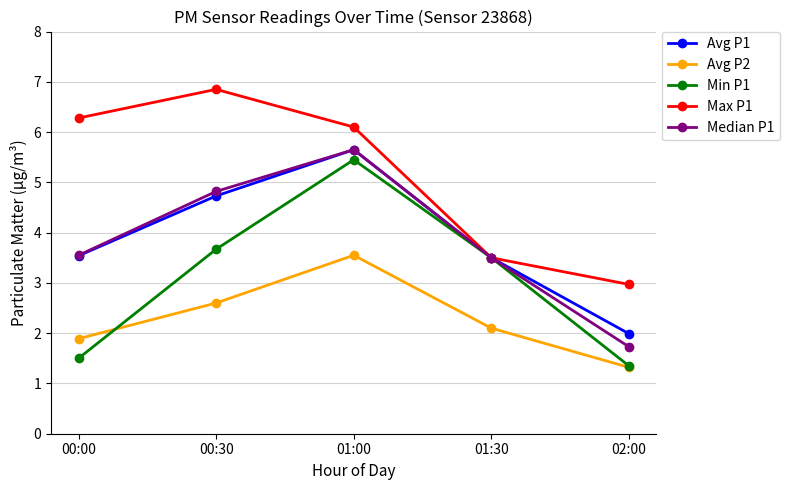

What is the lowest value of the Median P1 series?

1.7